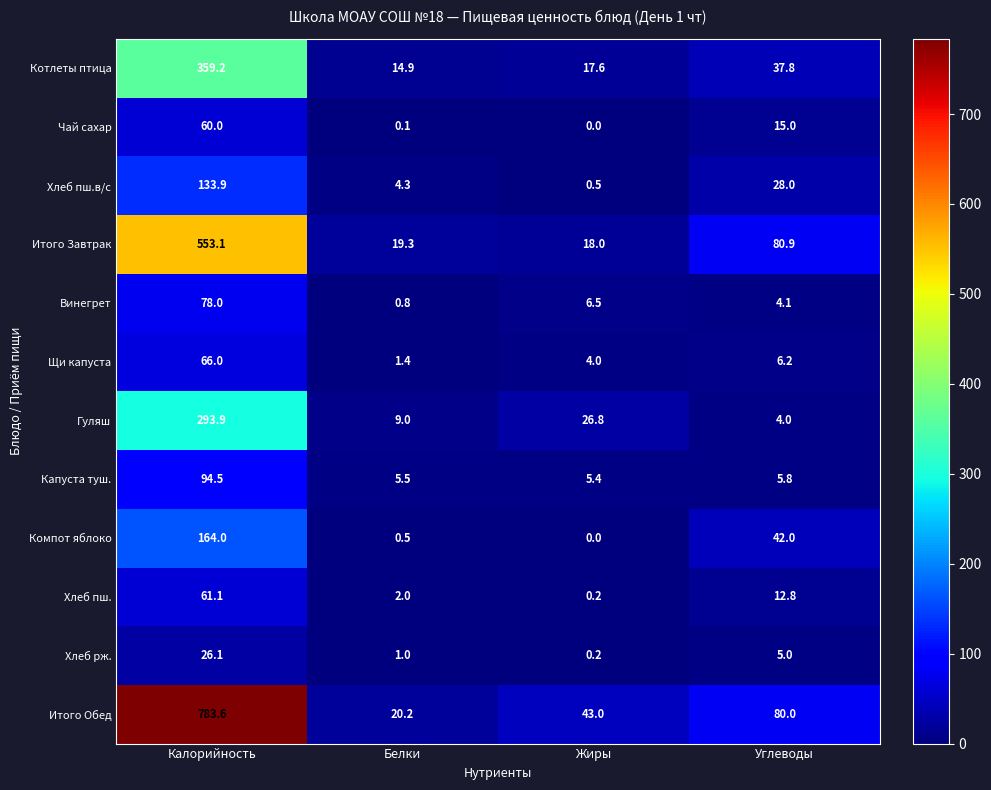

The value of Итого Завтрак at Калорийность is 553.1. True or false?

True